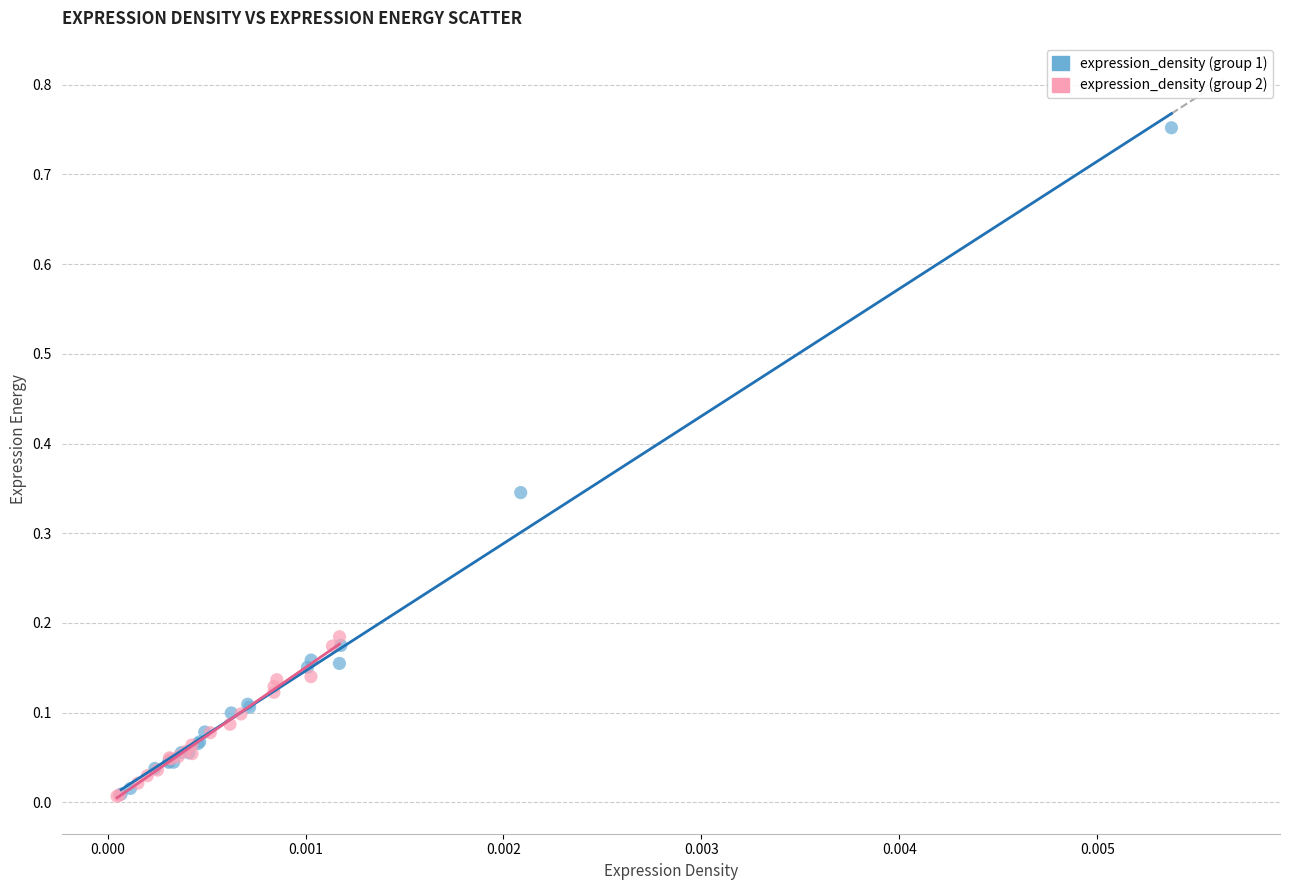

Which series contains the highest Y value?

expression_density (group 1)